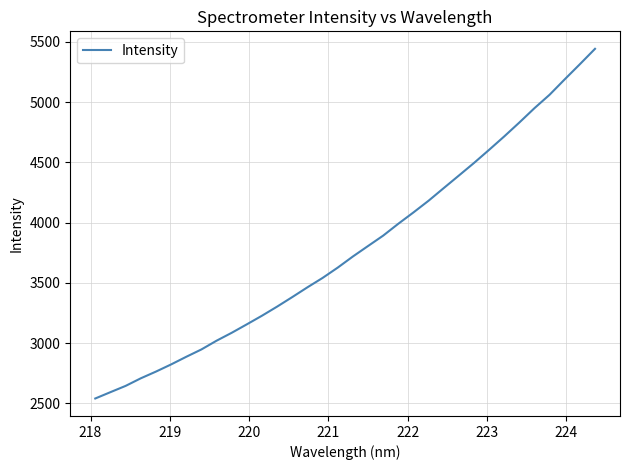

What is the smallest value displayed?

2540.7